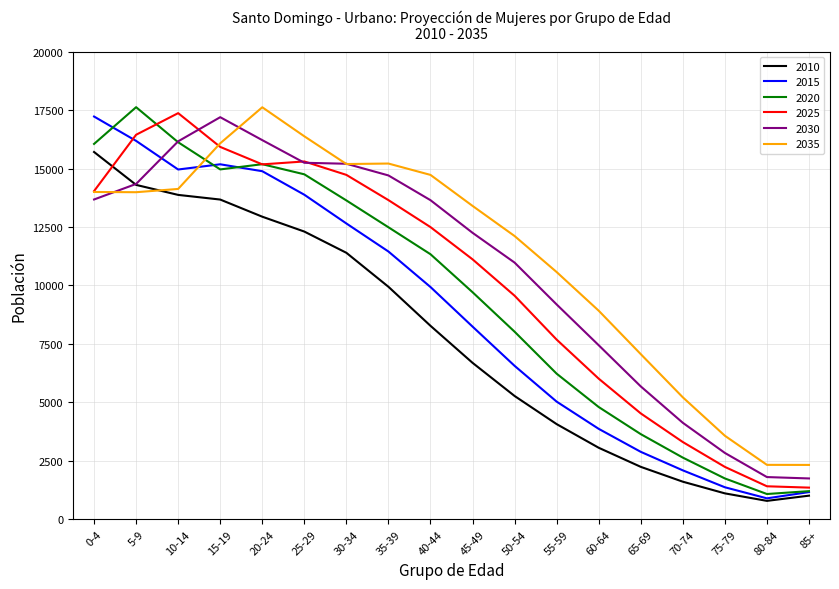

What is the smallest value displayed?

789